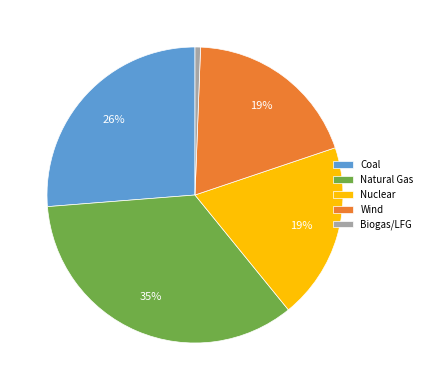

To the nearest percent, what is the difference between the Biogas/LFG and Natural Gas slice percentages?

34%